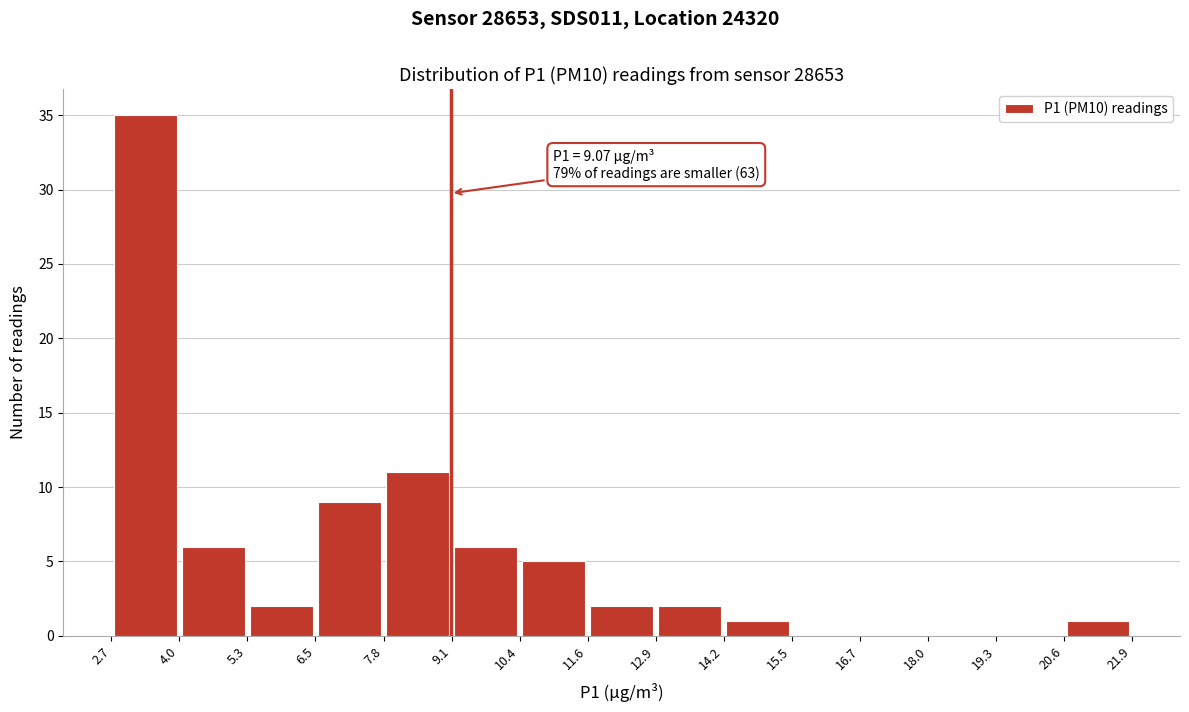

Over which range of the x-axis is the bar tallest?

2.7 to 4.0